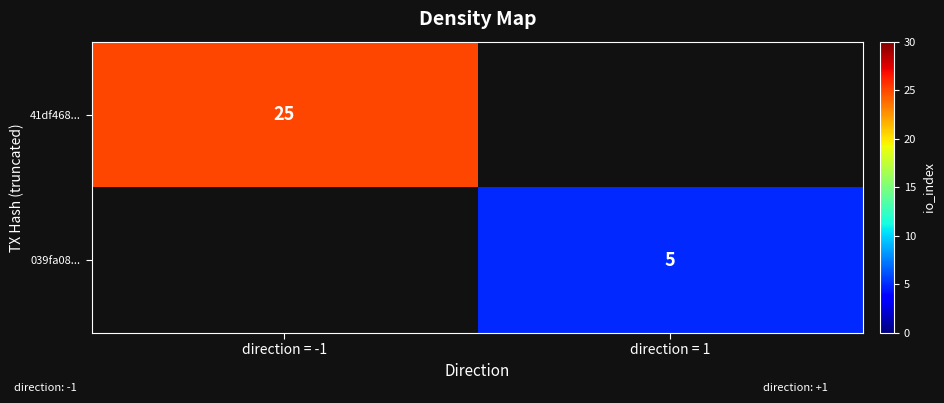

Which label corresponds to the smallest value in the chart?

direction = 1